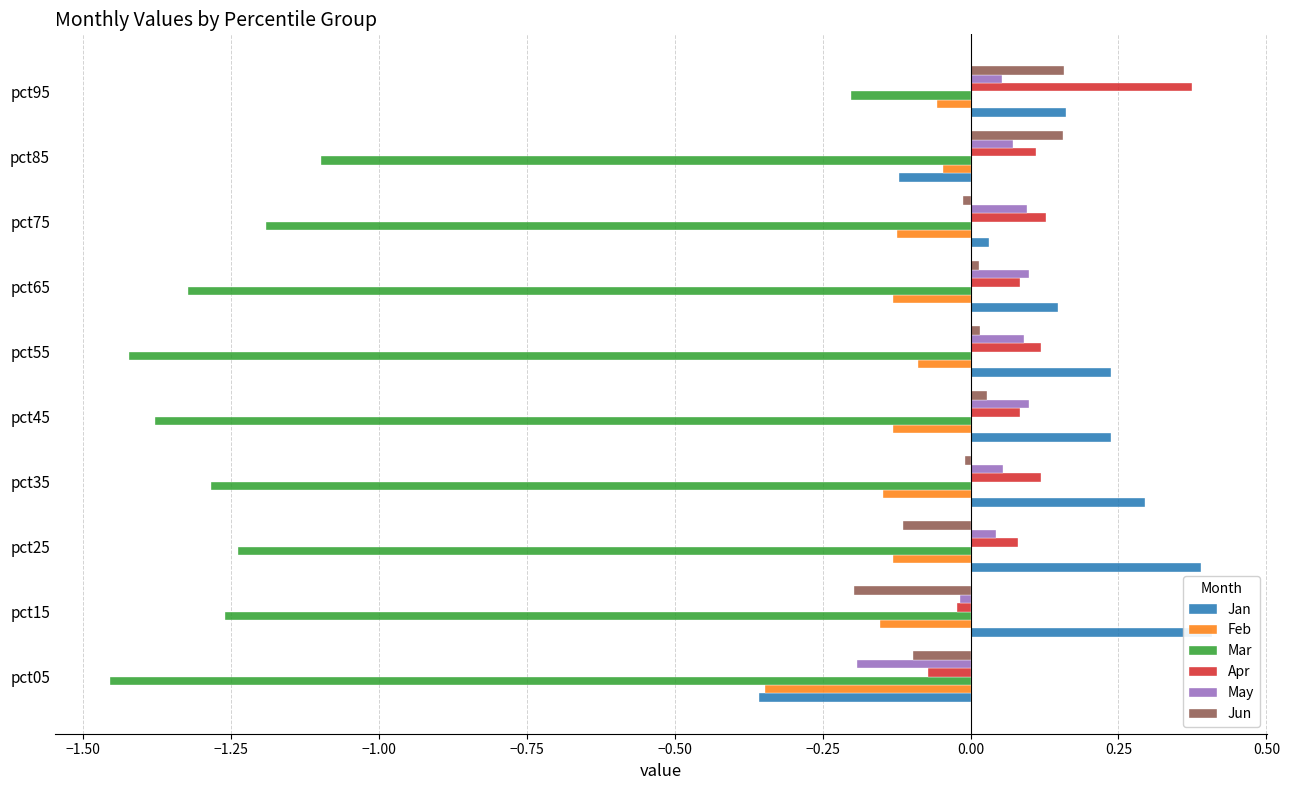

What is the difference between the second highest and second lowest values in the Jun series?

0.3